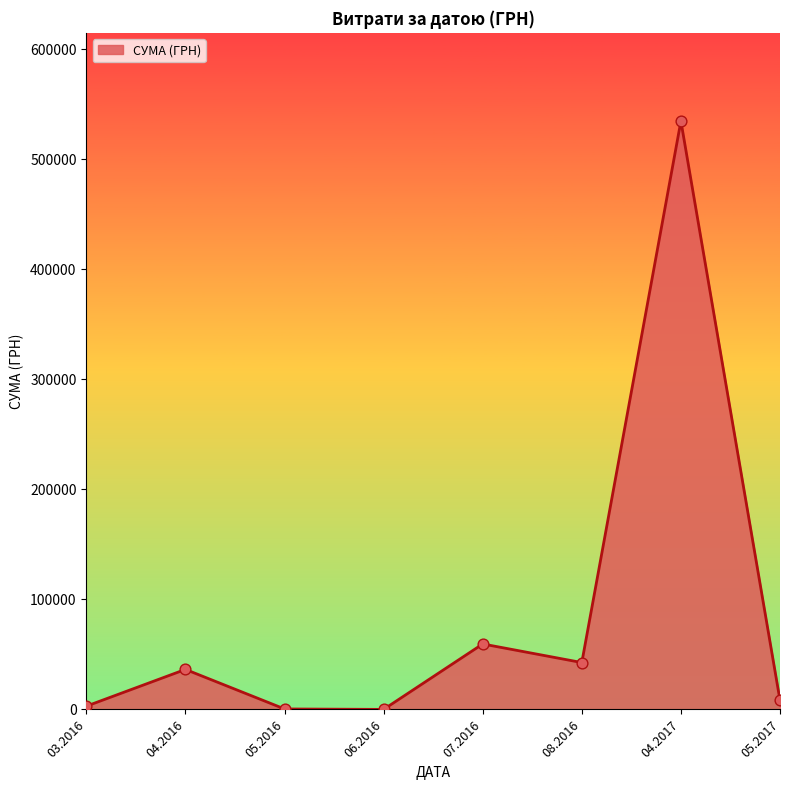

What is the change in value from 04.2016 to 04.2017?

+498500.3